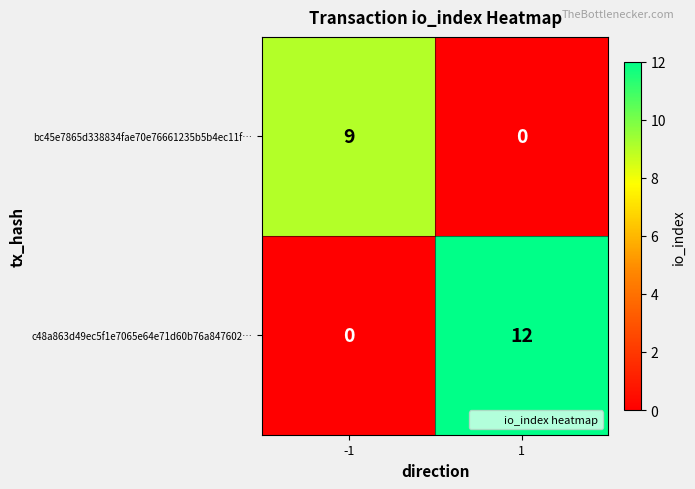

Reading right to left, what are all the values shown in this chart?

bc45e7865d338834fae70e76661235b5b4ec11f…: 1=0	-1=9
c48a863d49ec5f1e7065e64e71d60b76a847602…: 1=12	-1=0